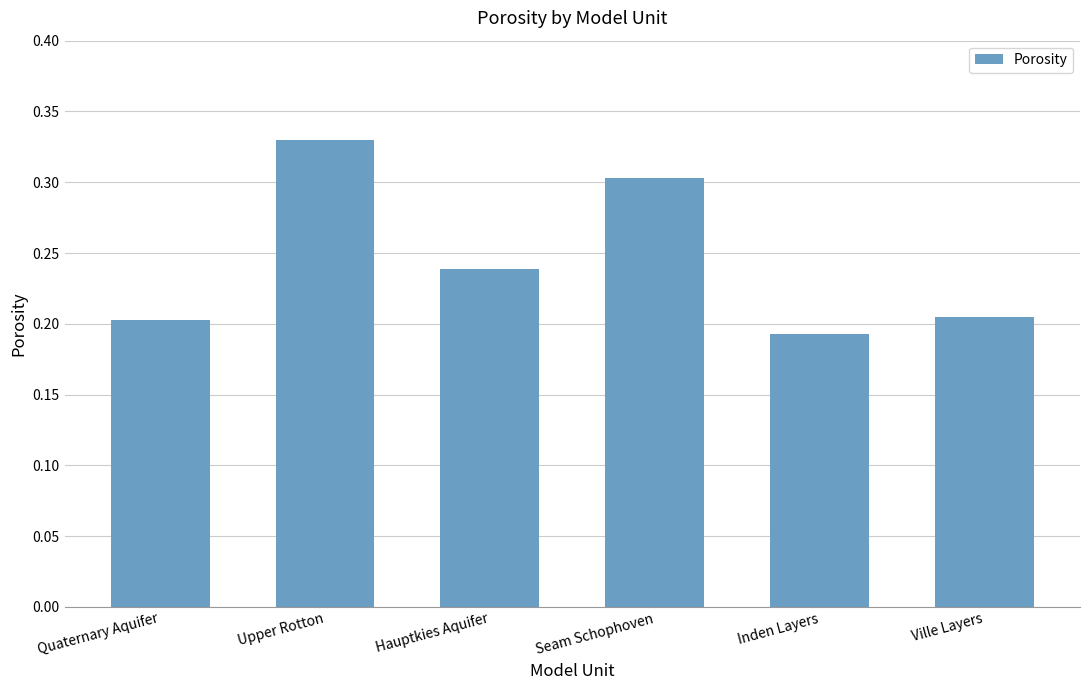

What is the label of the 4th bar from the left?

Seam Schophoven